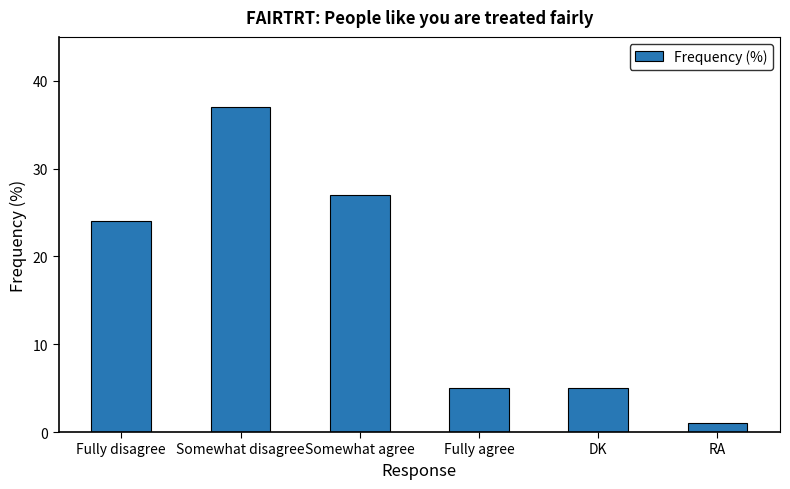

The value at Fully disagree is 13. True or false?

False